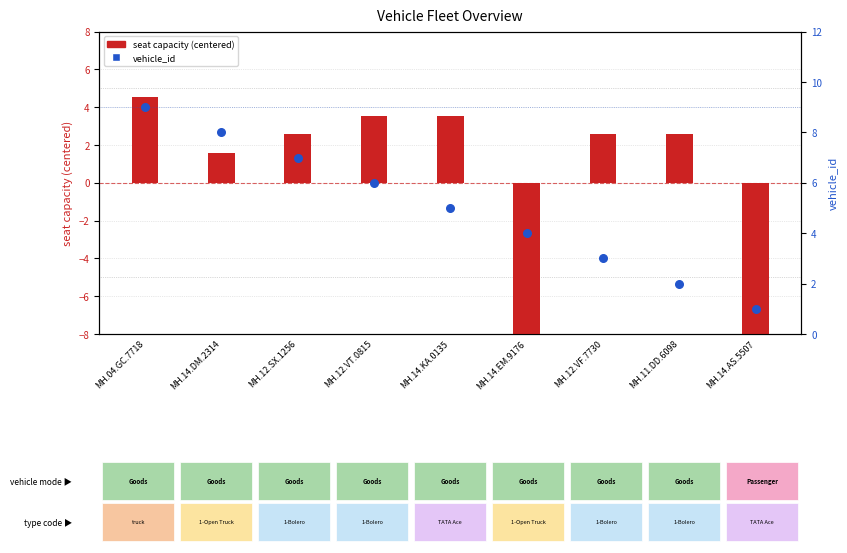

What is the total value across all series at MH.12.VF.7730?

5.6